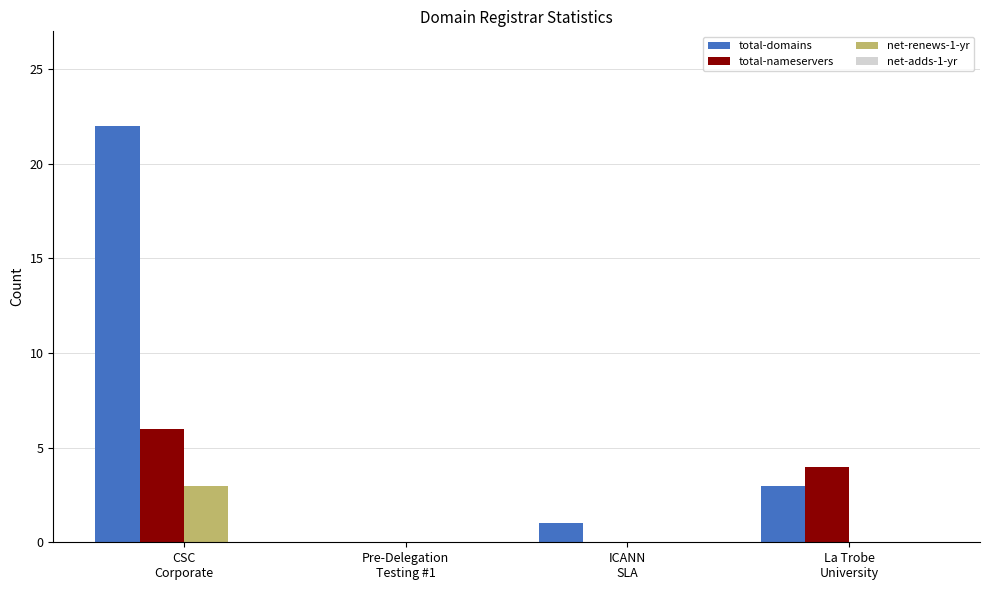

What is the maximum value for total-domains?

22